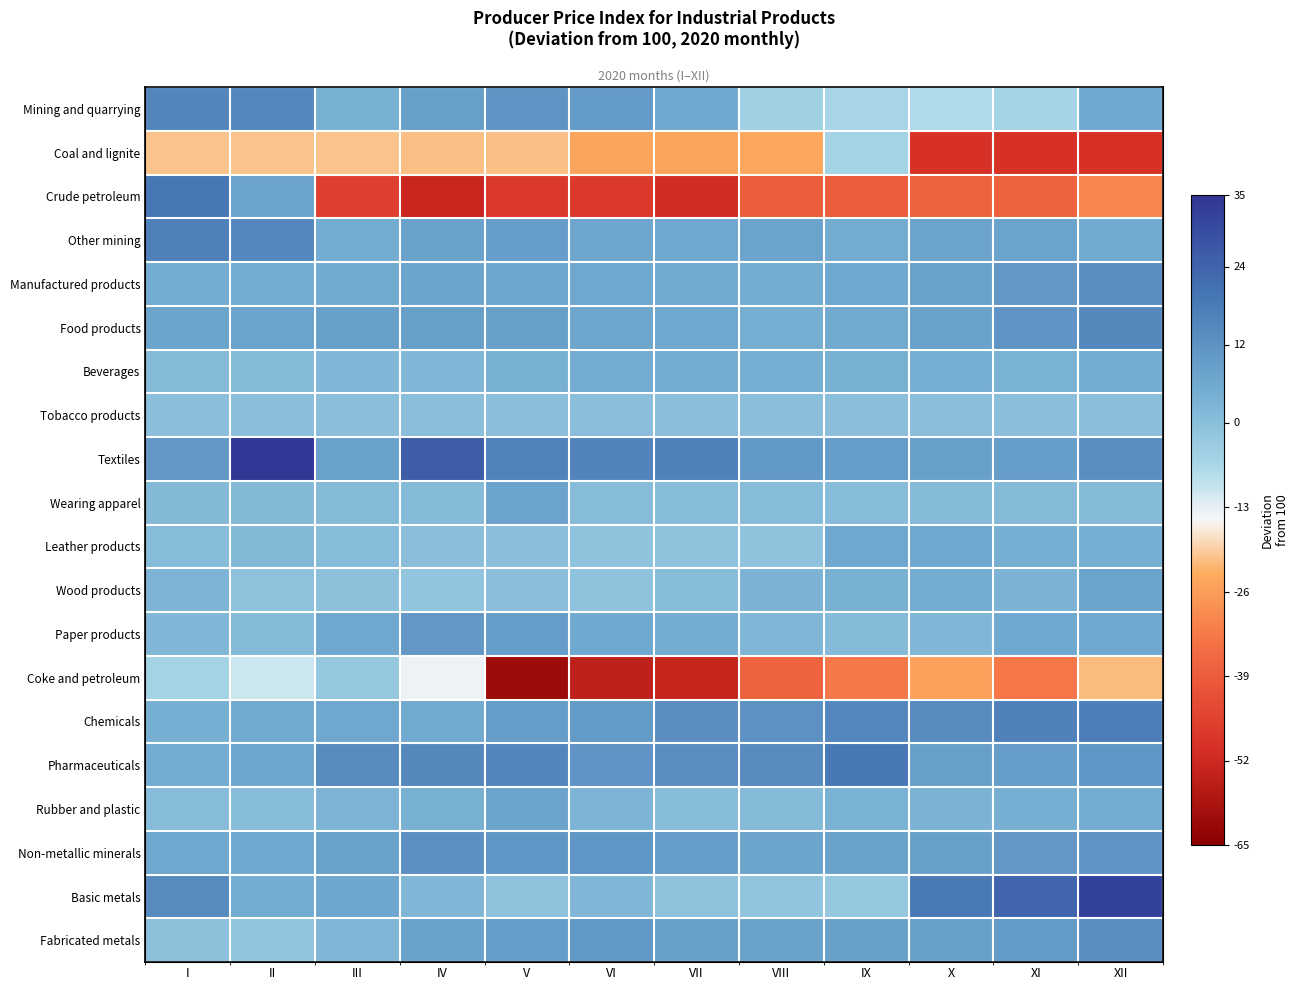

Is the value of Basic metals at I greater than the value of Chemicals at IX?

No